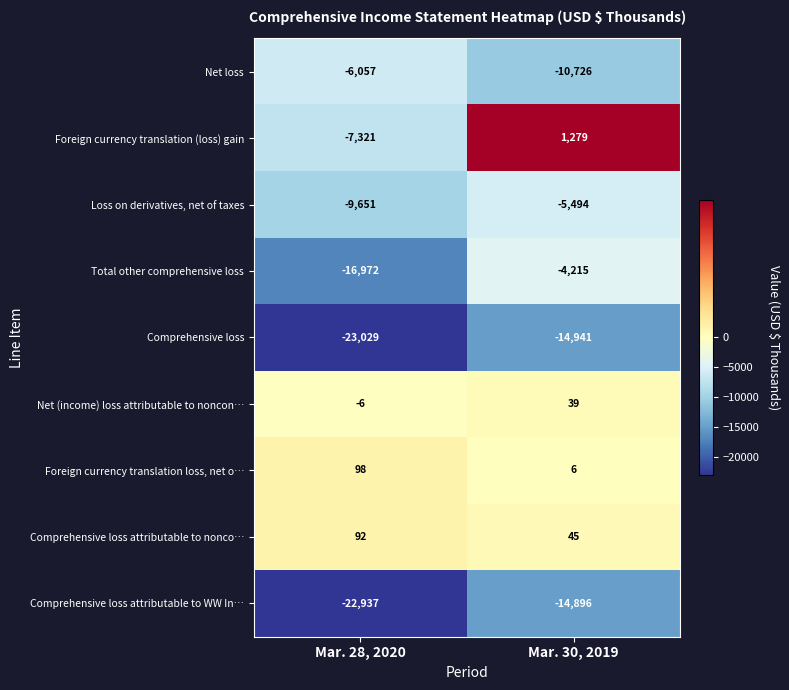

What is the approximate value of Total other comprehensive loss at Mar. 30, 2019?

-4215